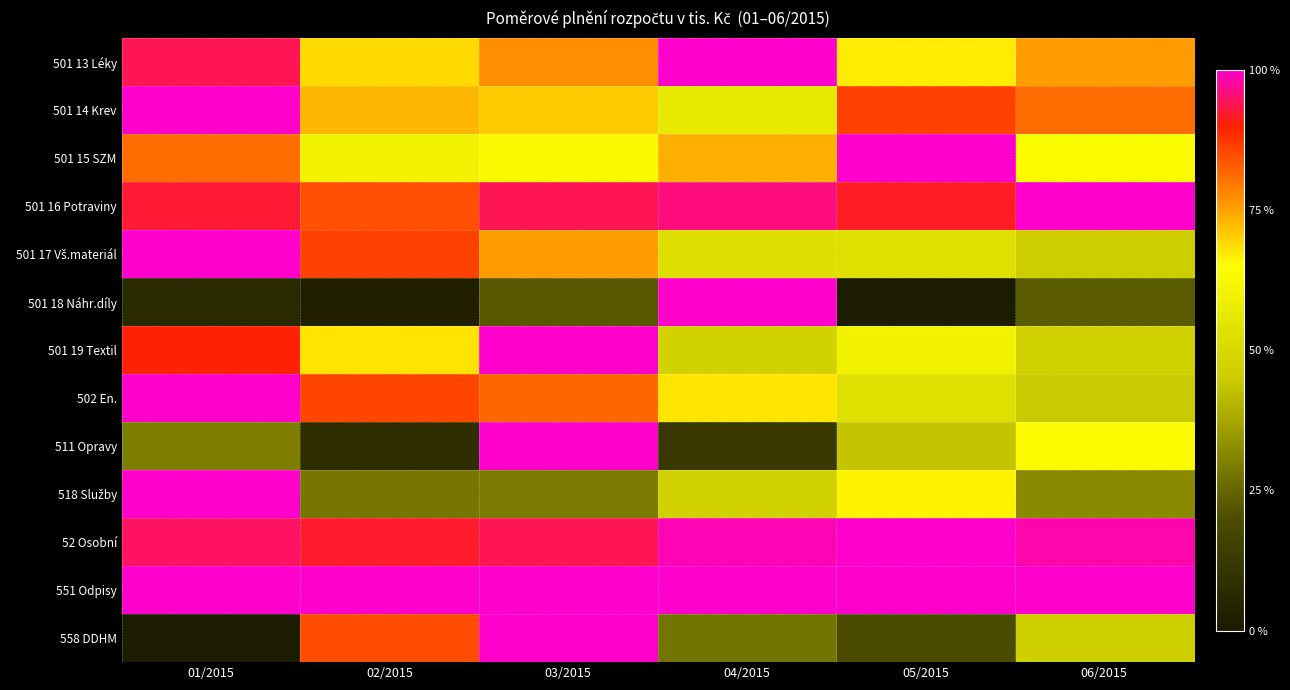

What is the total value across all series at 04/2015?

8.8